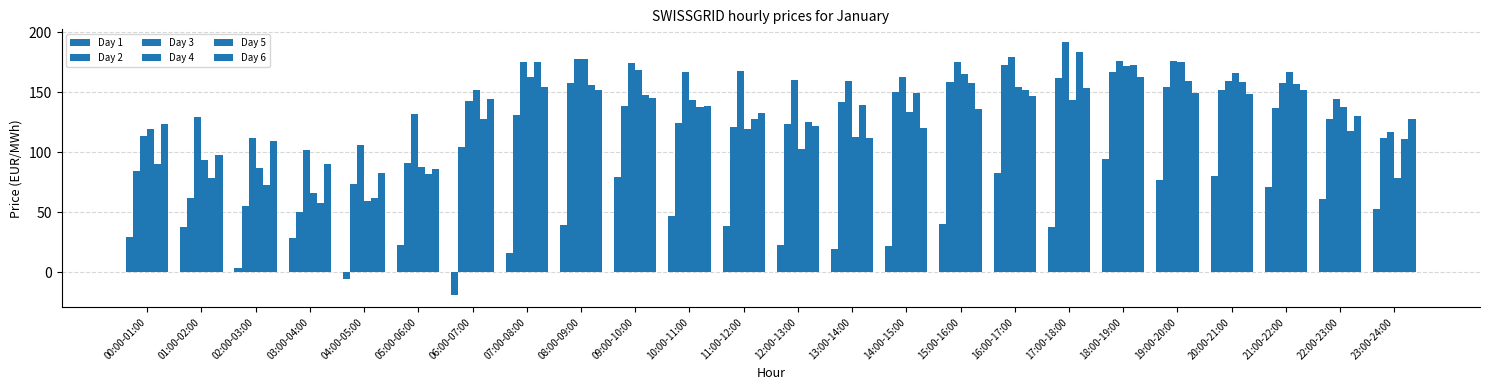

How many data points in Day 6 are above 136?

12